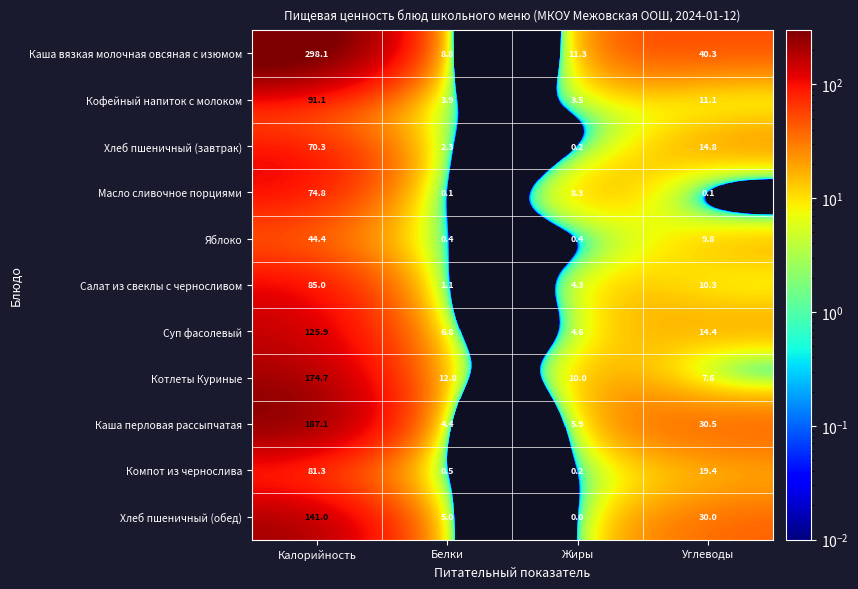

Is it true that Хлеб пшеничный (обед) equals 30.0 at Углеводы?

True